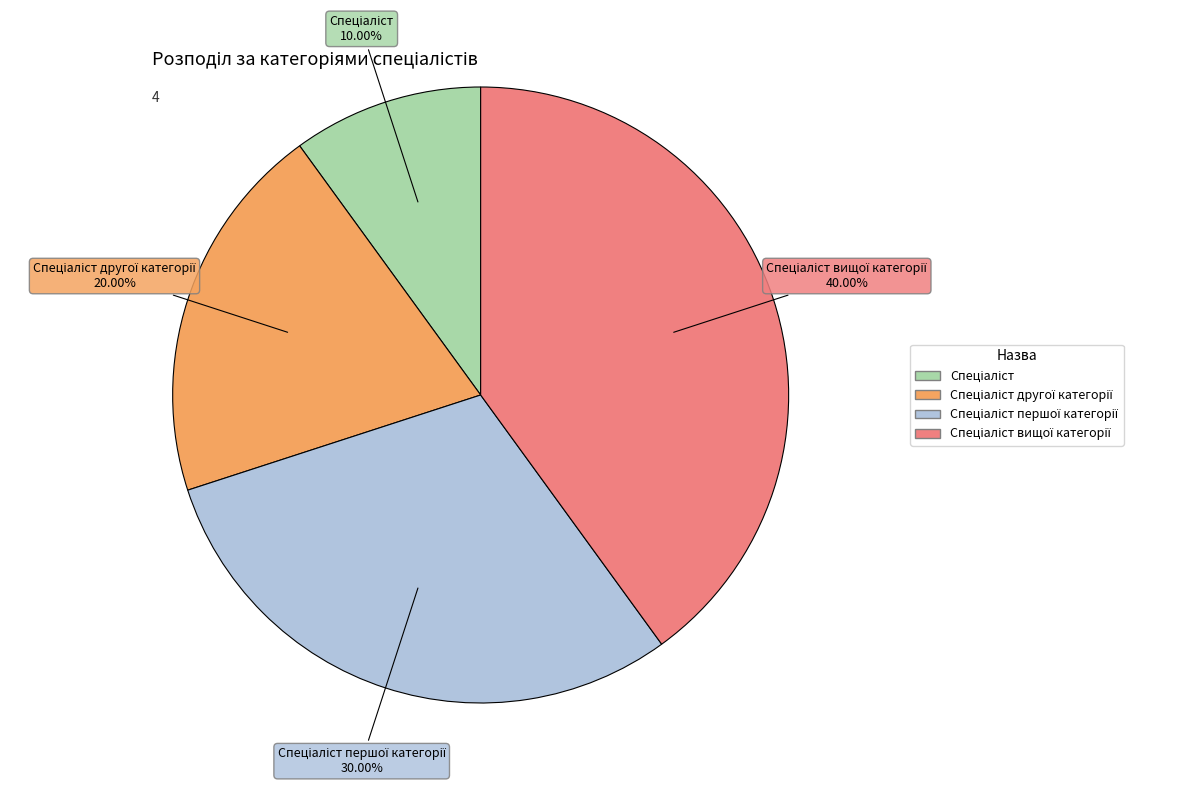

Does any single category account for the majority?

No